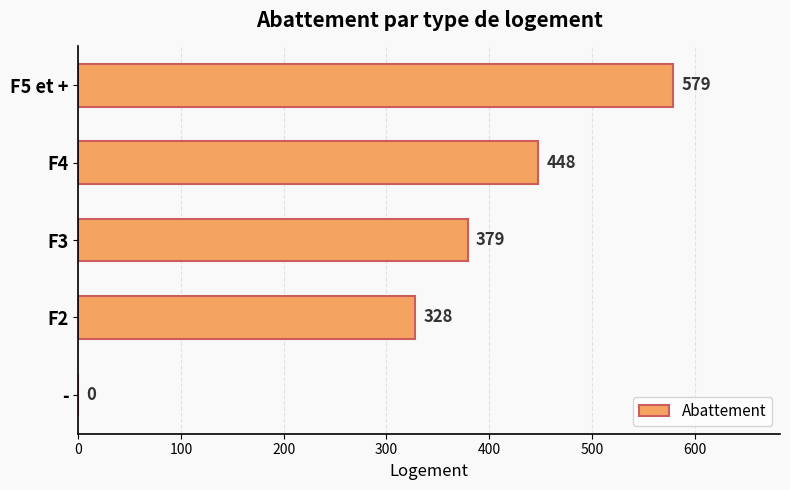

What value does the data have at F3, to the nearest 100?

400